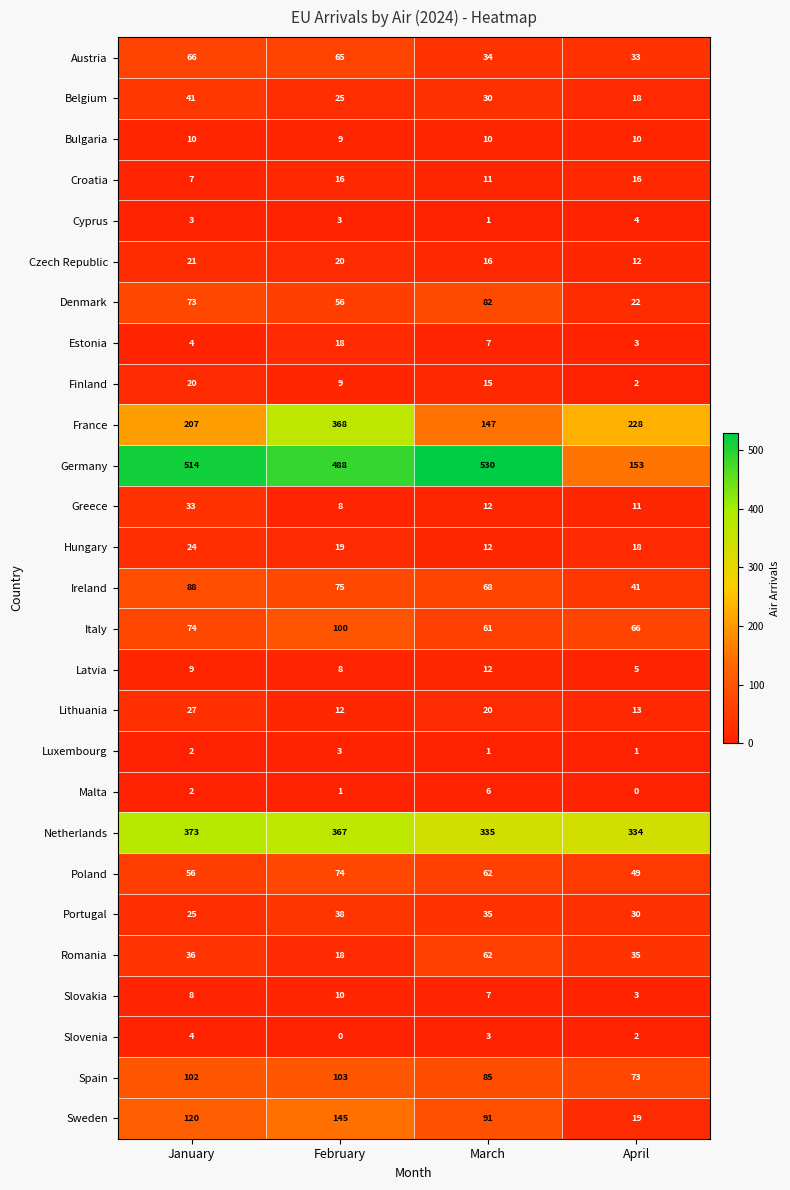

Is the value of Ireland at April greater than the value of Estonia at February?

Yes